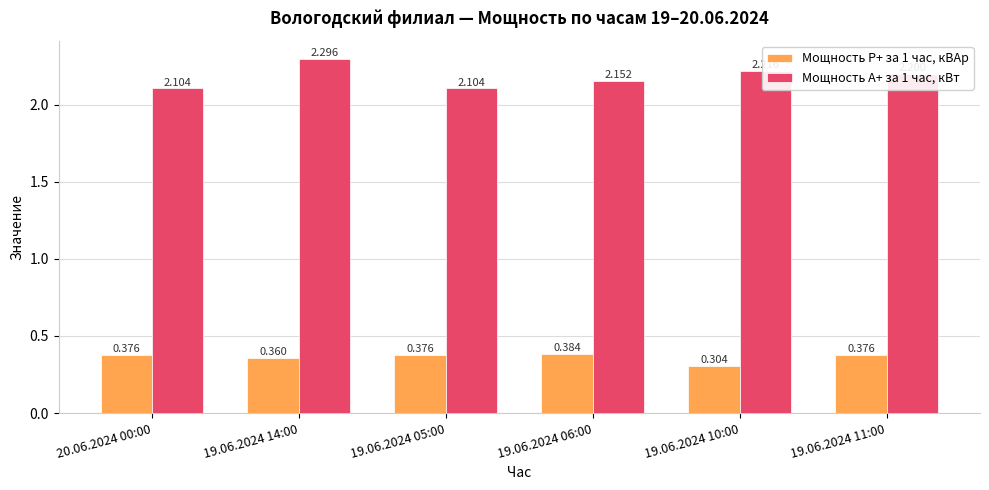

Is the value of Мощность Р+ за 1 час, кВАр at 19.06.2024 06:00 greater than the value of Мощность А+ за 1 час, кВт at 19.06.2024 11:00?

No